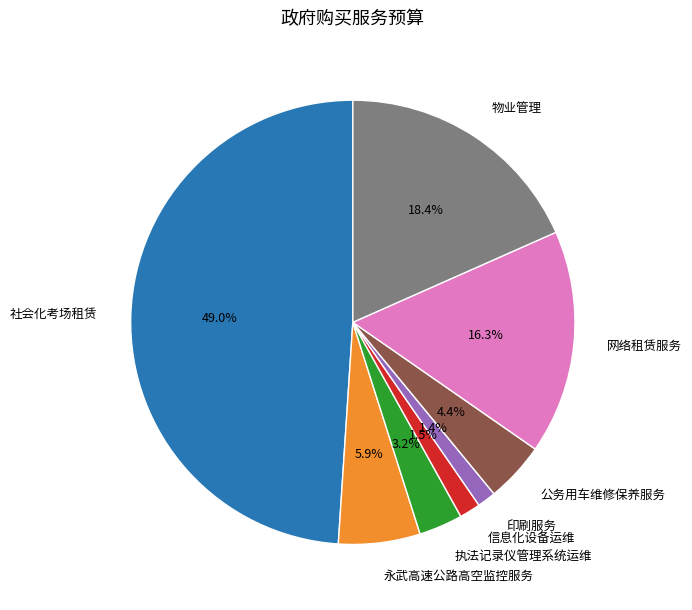

Between 公务用车维修保养服务 and 物业管理, which is larger?

物业管理